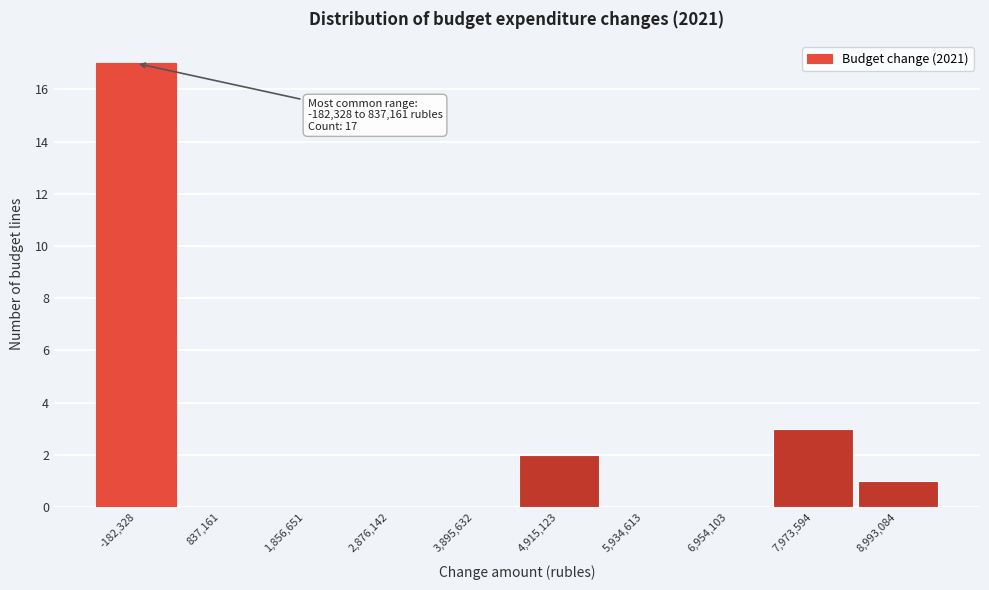

Reading left to right, list all the values displayed in this chart.

-182,328=17	837,161=0	1,856,651=0	2,876,142=0	3,895,632=0	4,915,123=2	5,934,613=0	6,954,103=0	7,973,594=3	8,993,084=1